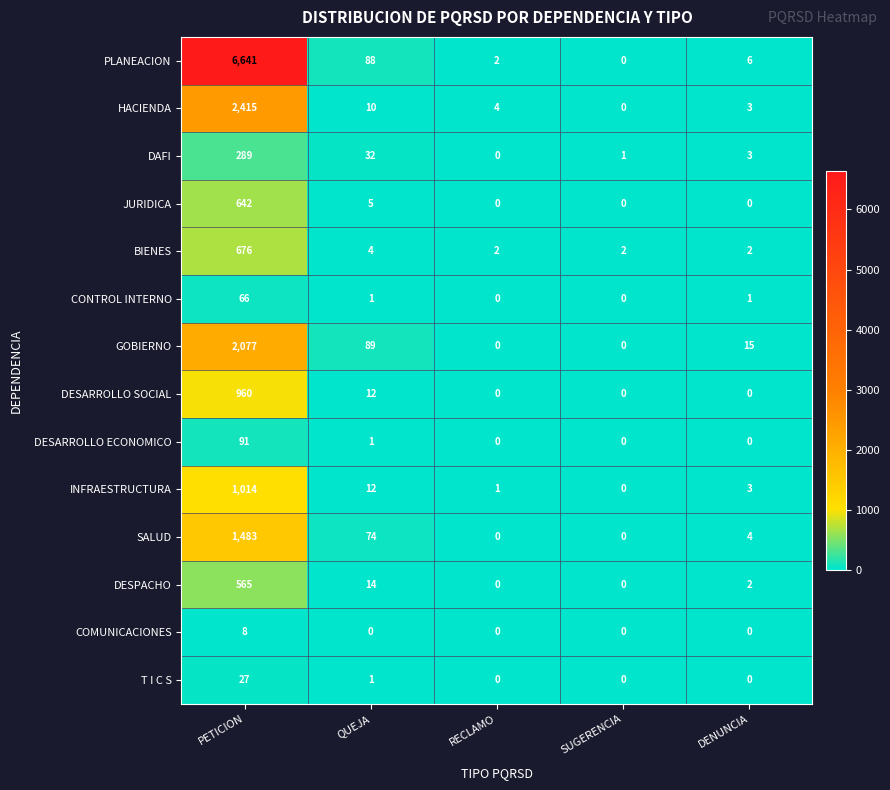

Which category has the highest value across all series?

PETICION